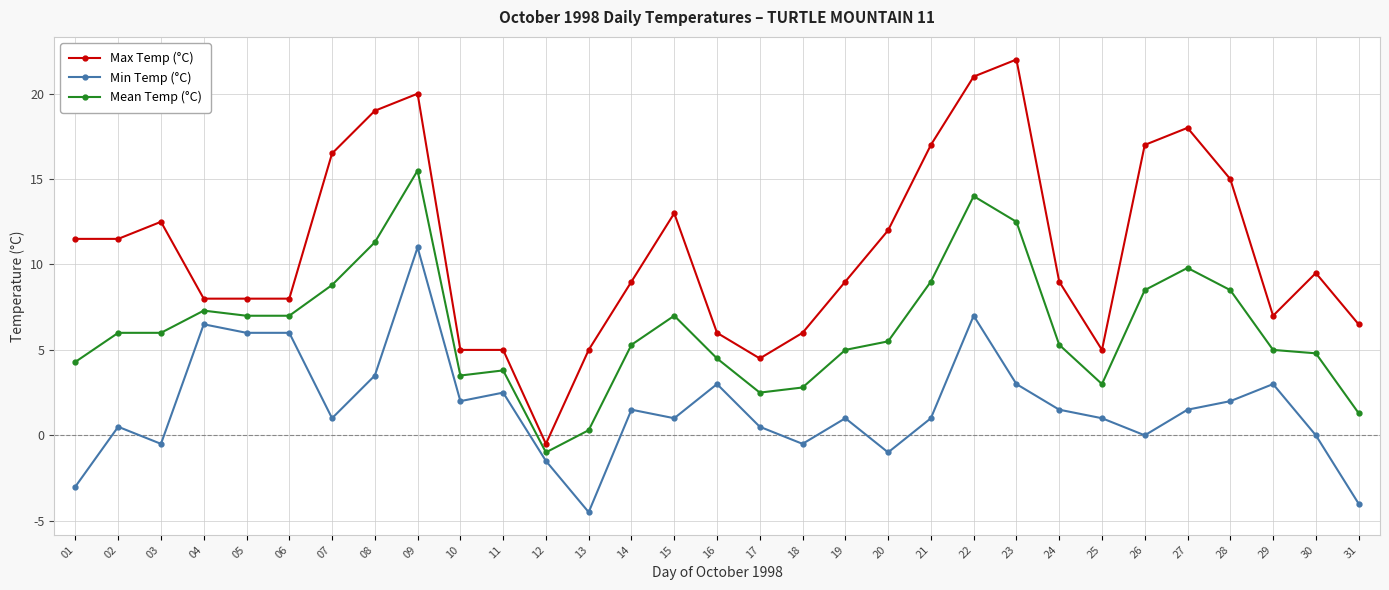

Read the Mean Temp (°C) value at 19.

5.0